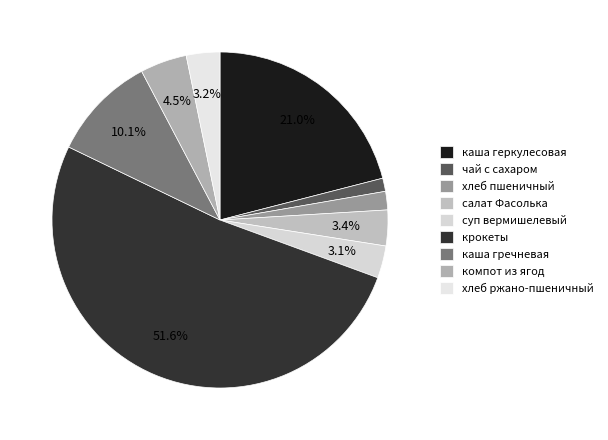

Is there a majority slice in this chart?

Yes